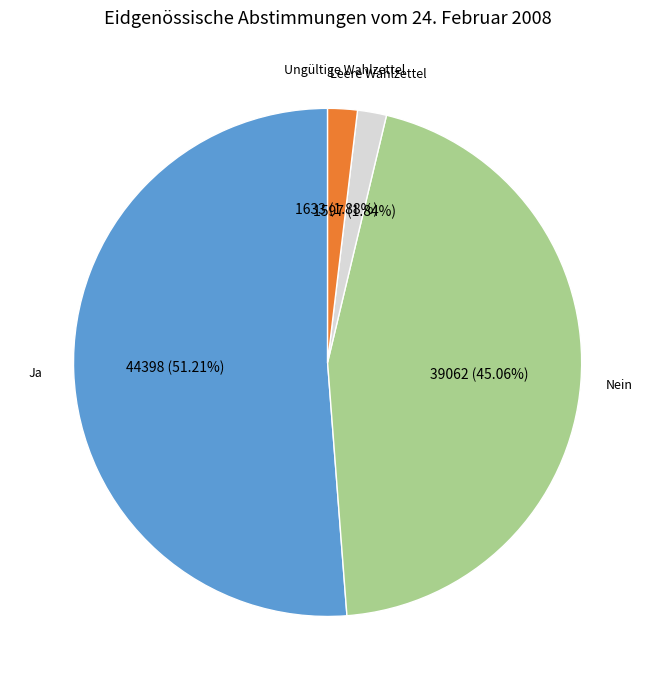

Which category has the biggest portion of the pie?

Ja